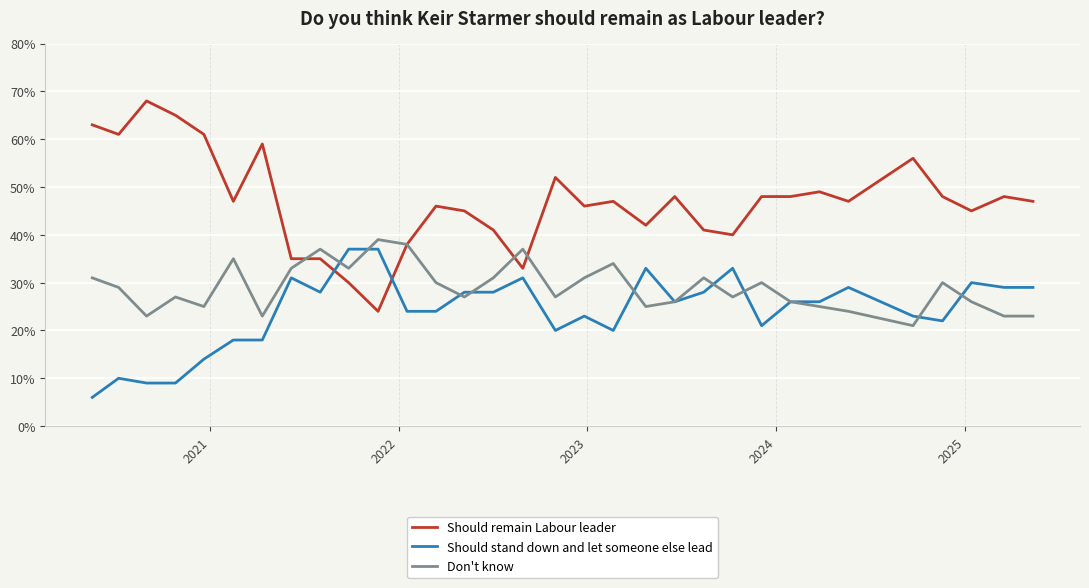

In Don't know, how many points are higher than both neighbors (excluding endpoints)?

9